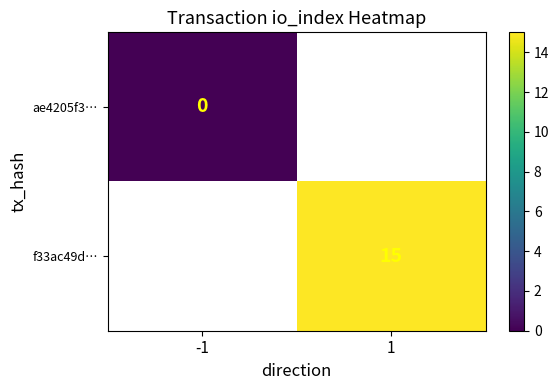

Is the value of f33ac49d… at 1 greater than the value of ae4205f3… at -1?

Yes